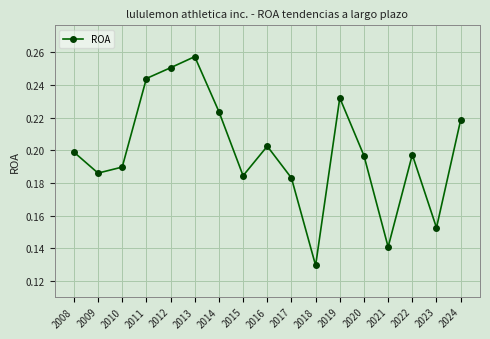

Between 2022 and 2016, which is larger?

2016